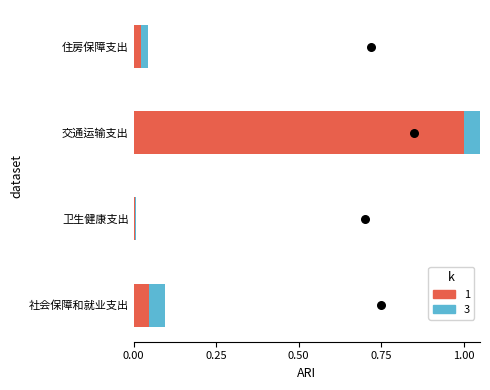

Which series has the largest total across all categories?

1